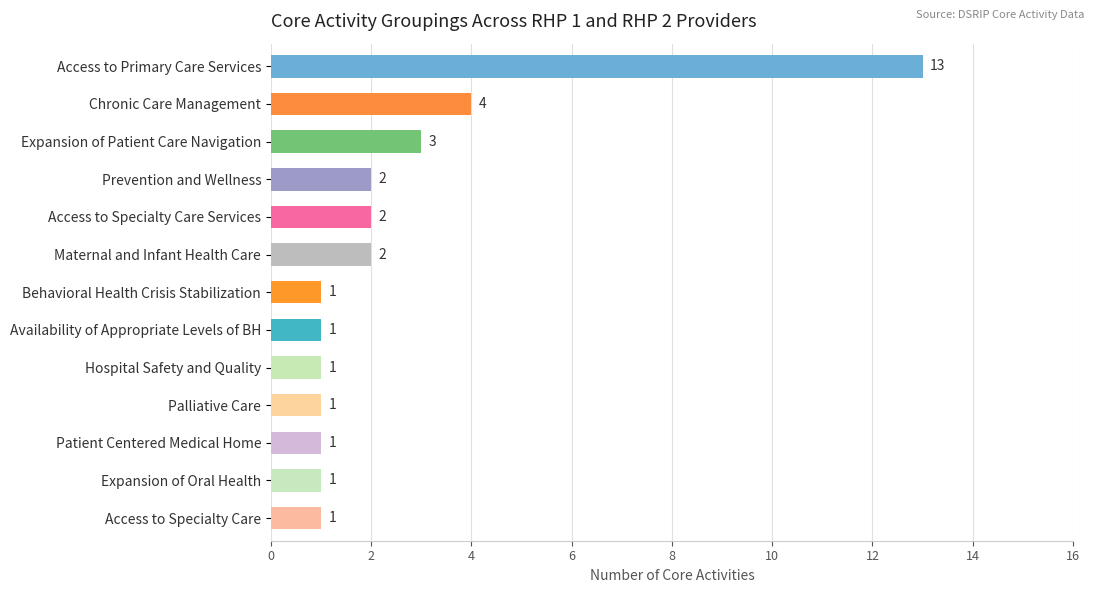

How many data points does each series have?

13